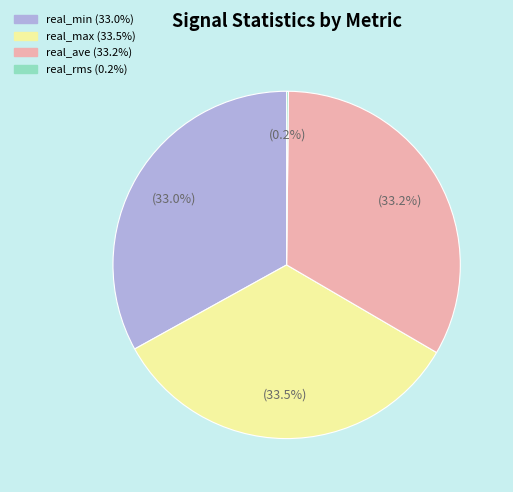

To the nearest percent, what is the average slice percentage?

25%